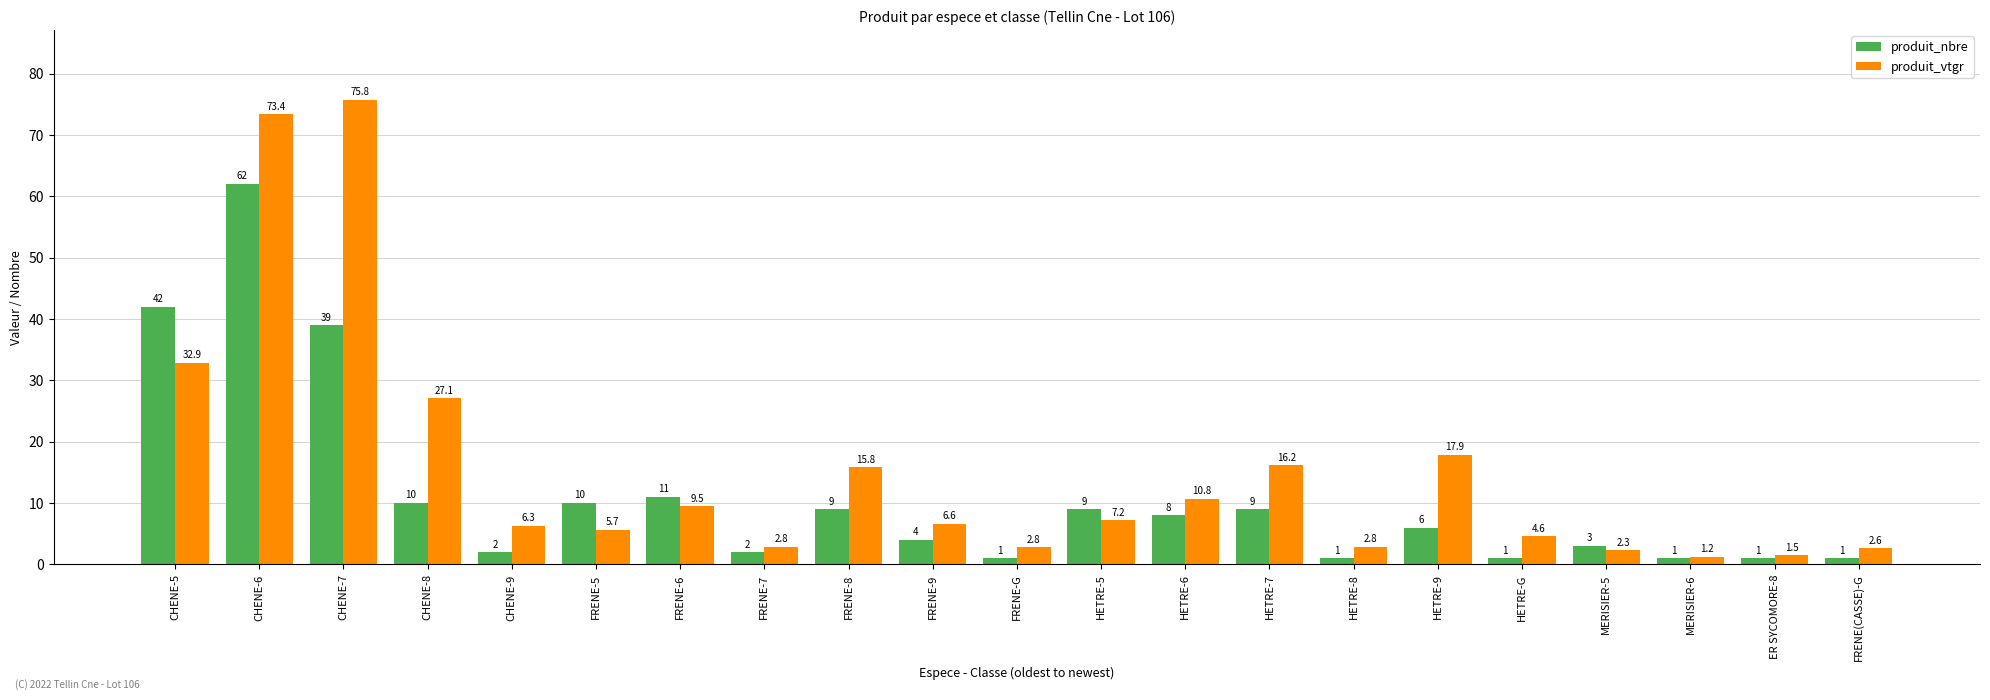

What is the total value across all series at CHENE-5?

74.9